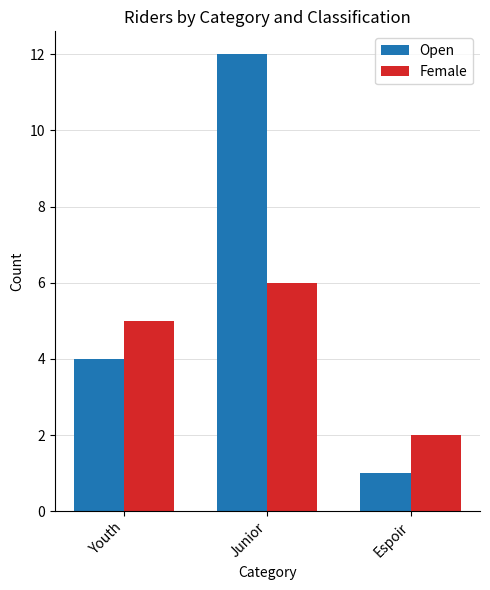

Which series has the largest total across all categories?

Open